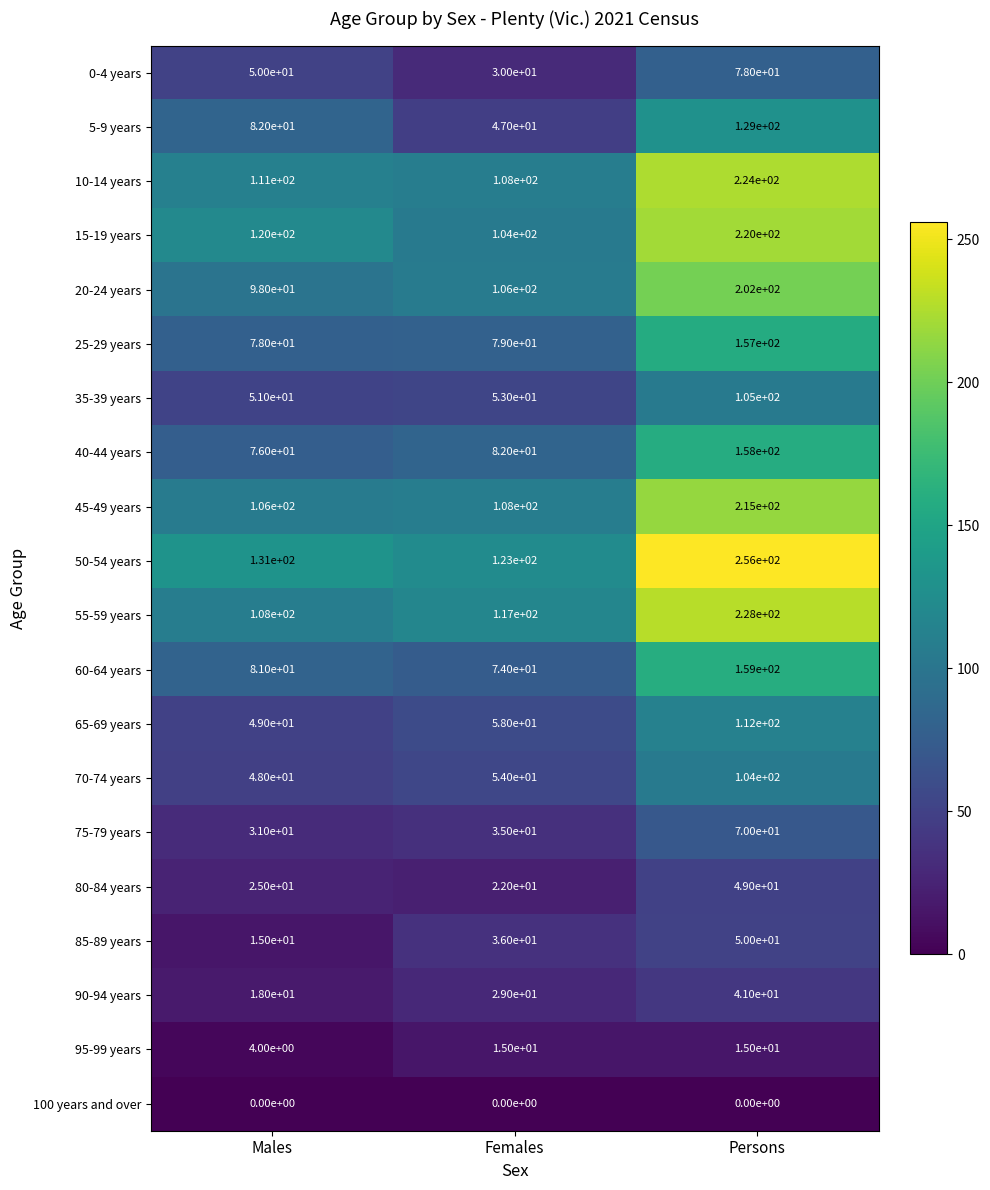

What is the total value across all series at Persons?

2572